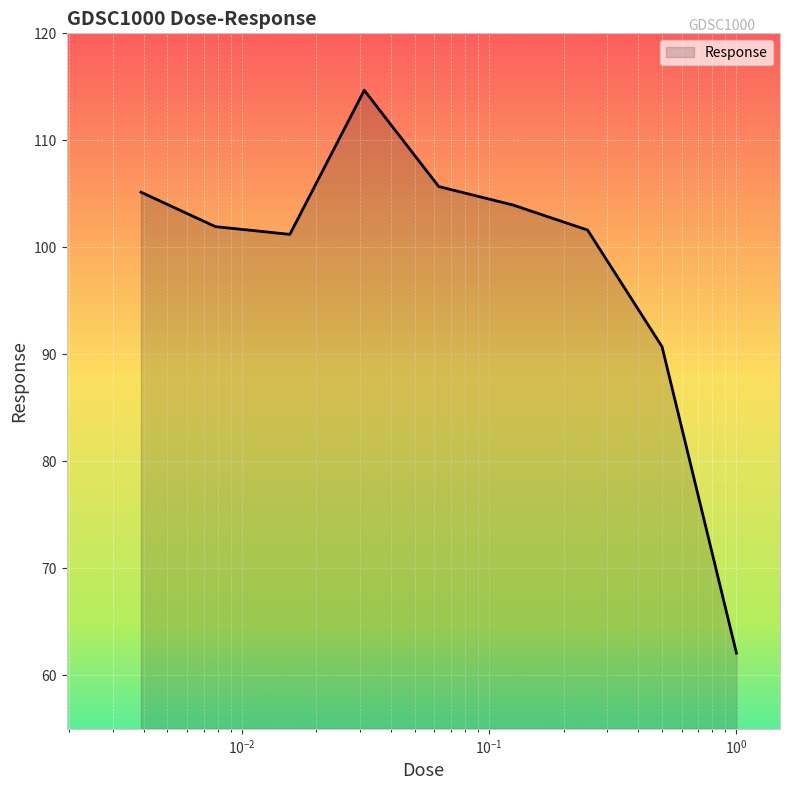

What is the smallest value displayed?

62.1